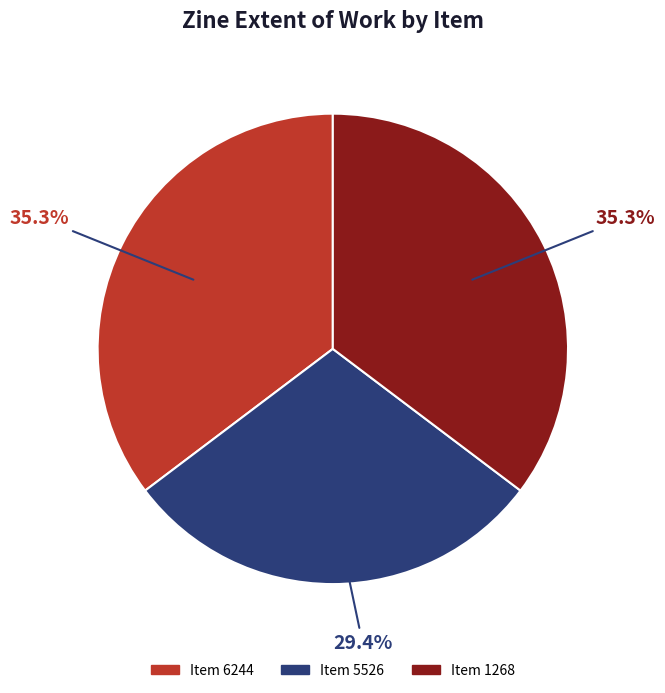

Is there a majority slice in this chart?

No